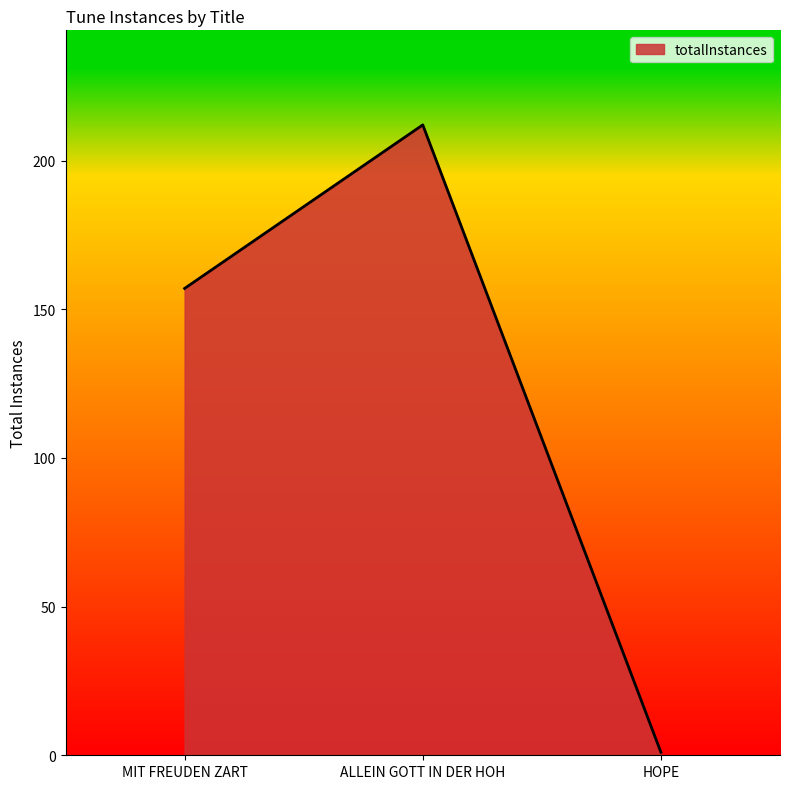

List the labels in order of value, largest first.

ALLEIN GOTT IN DER HOH, MIT FREUDEN ZART, HOPE